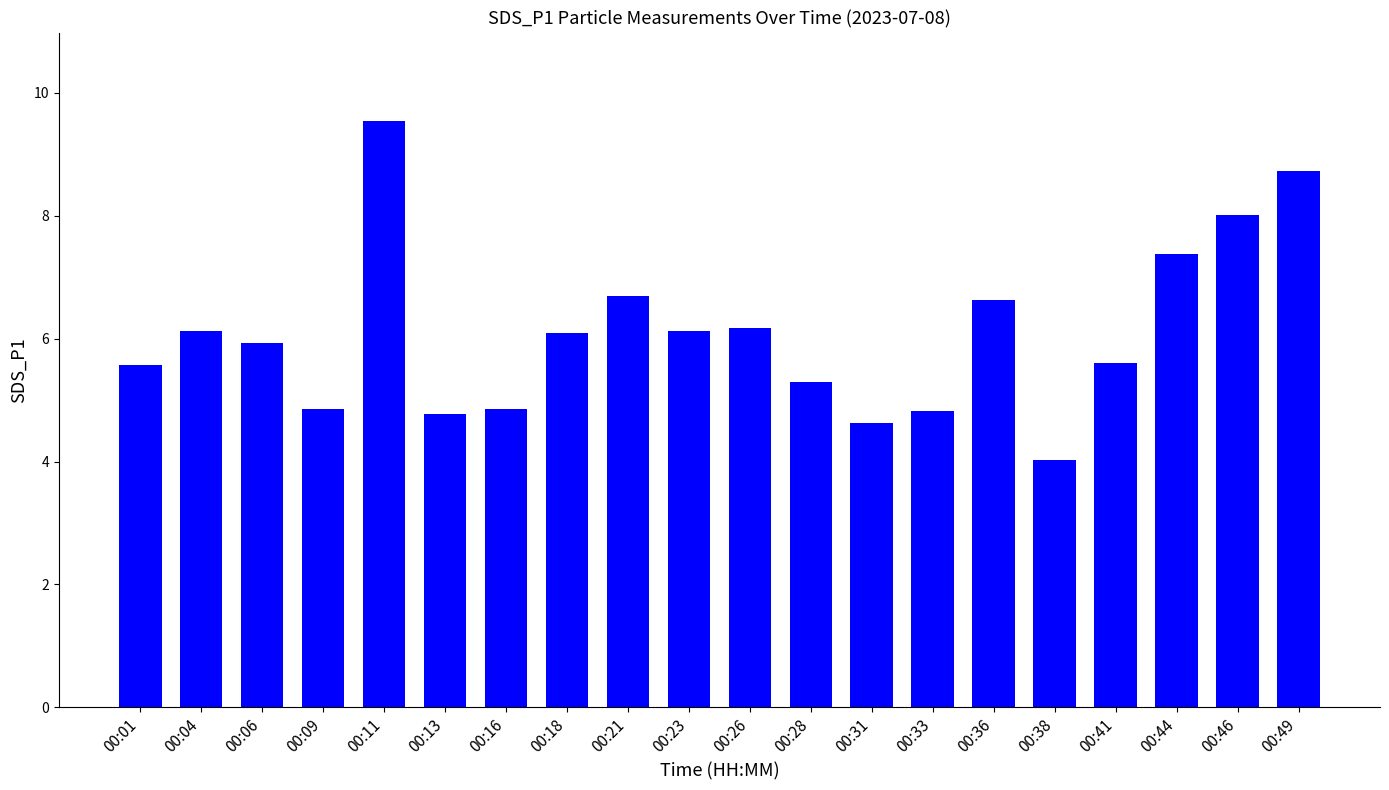

What is the change in value from 00:04 to 00:49?

+2.6